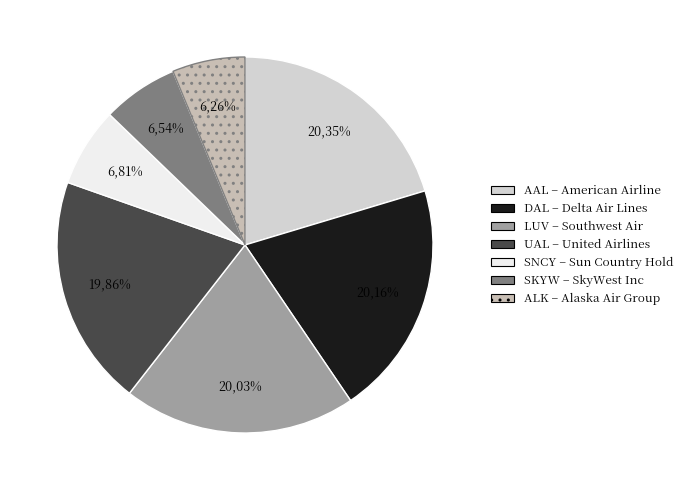

Which category has the biggest portion of the pie?

AMERICAN AIRLINE